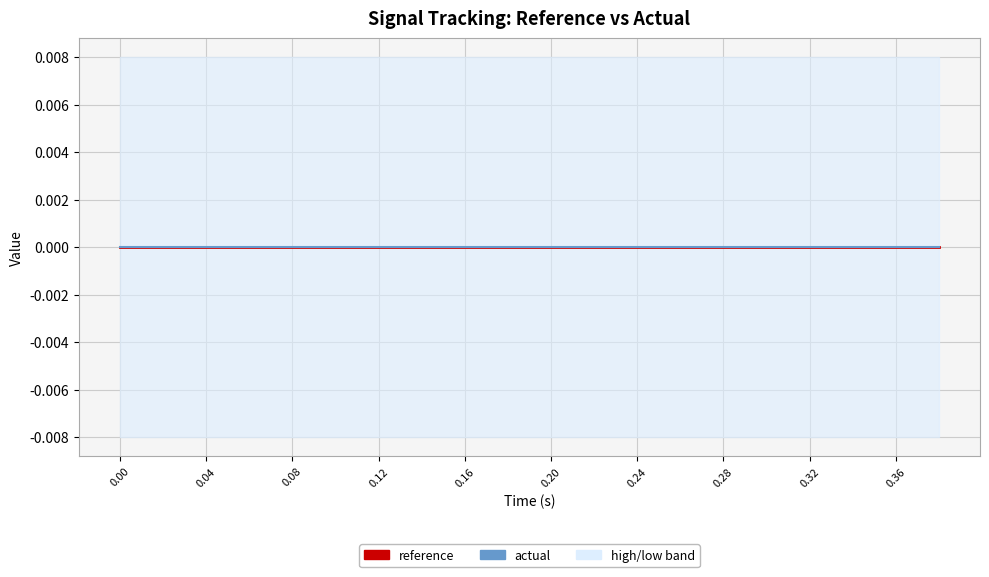

How many data points does each series have?

20